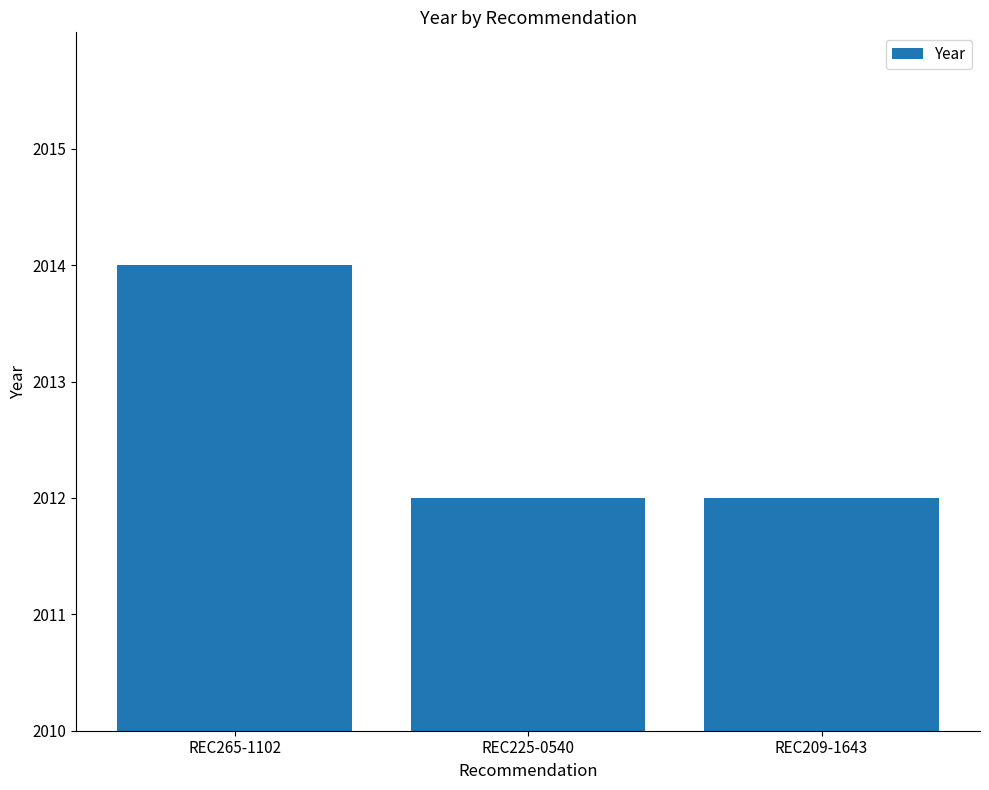

How many categories are shown in the chart?

3